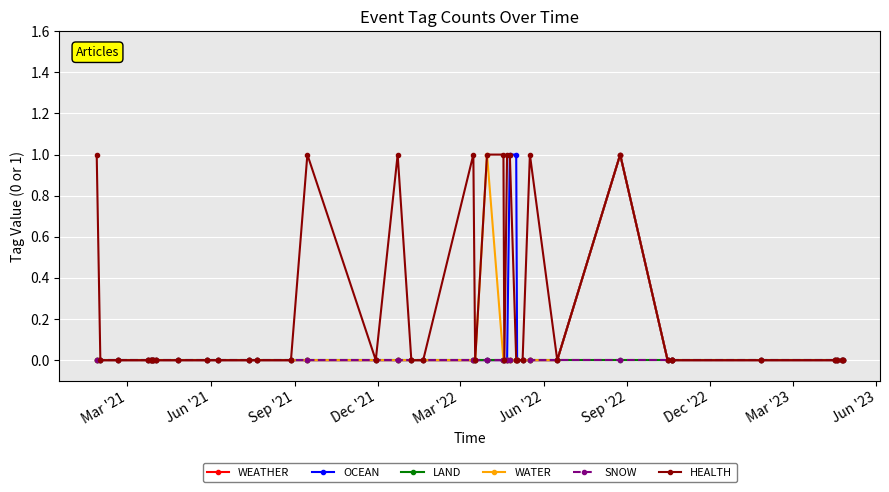

Reading left to right, transcribe all the data shown in this chart.

WEATHER: 0	0	0	0	0	0	0	0	0	0	0	0	0	0	0	0	0	0	0	0	0	0	0	0	0	0	0	0	0	0	0	1	0	0	0	0	0	0	0	0
OCEAN: 0	0	0	0	0	0	0	0	0	0	0	0	0	0	0	0	0	0	0	0	0	0	0	0	0	1	1	0	0	0	0	1	0	0	0	0	0	0	0	0
LAND: 0	0	0	0	0	0	0	0	0	0	0	0	0	0	0	0	0	0	0	0	0	0	0	0	0	0	0	0	0	0	0	0	0	0	0	0	0	0	0	0
WATER: 0	0	0	0	0	0	0	0	0	0	0	0	0	0	0	0	0	0	0	0	0	1	0	0	0	0	0	0	0	0	0	1	0	0	0	0	0	0	0	0
SNOW: 0	0	0	0	0	0	0	0	0	0	0	0	0	0	0	0	0	0	0	0	0	0	0	0	0	0	0	0	0	0	0	0	0	0	0	0	0	0	0	0
HEALTH: 1	0	0	0	0	0	0	0	0	0	0	0	0	0	1	0	1	0	0	1	0	1	1	0	1	1	0	0	0	1	0	1	0	0	0	0	0	0	0	0